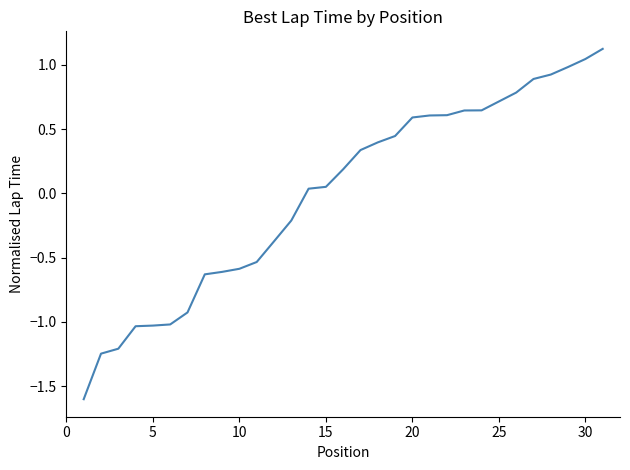

What is the smallest value displayed?

-1.6